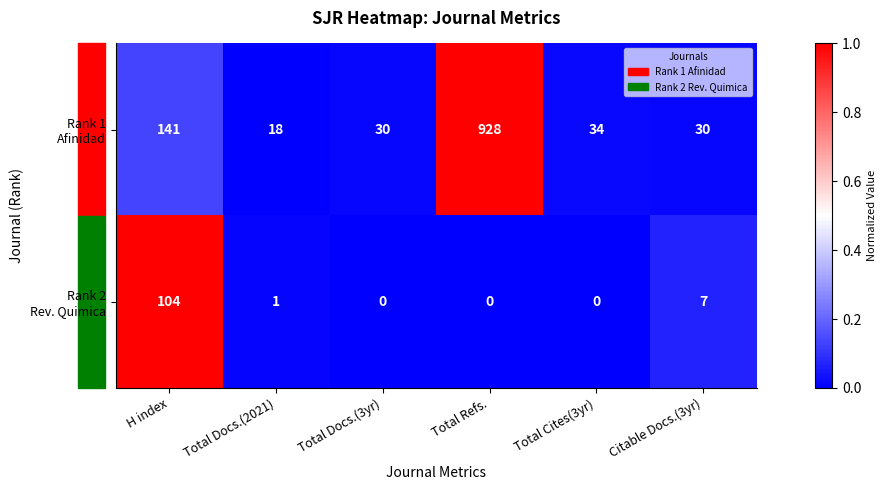

What is the difference between the highest and lowest values at Total Docs.(3yr)?

30